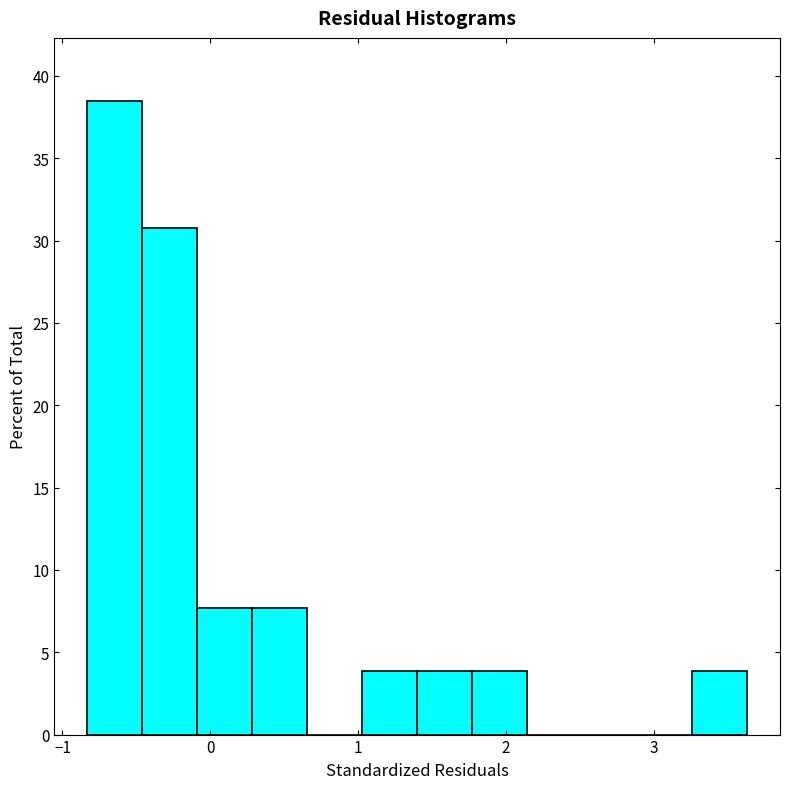

Read against the x-axis, roughly where is the centre of the tallest bar?

-0.6